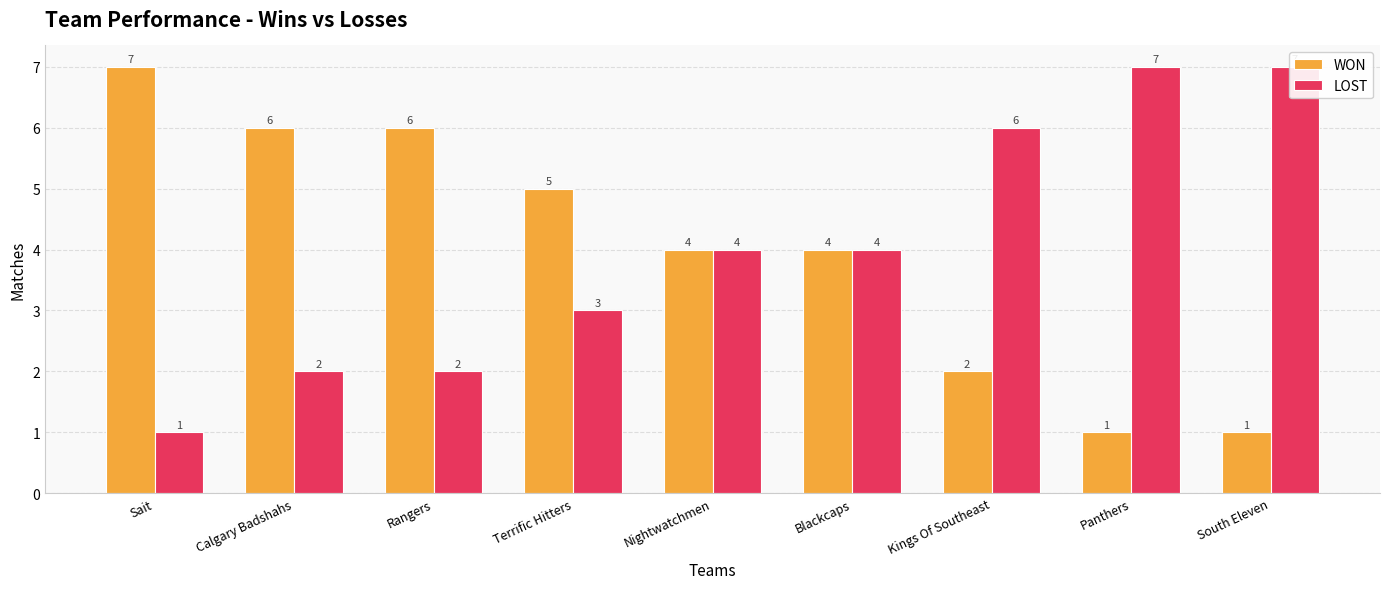

Is the value of WON at Kings Of Southeast greater than the value of LOST at Blackcaps?

No